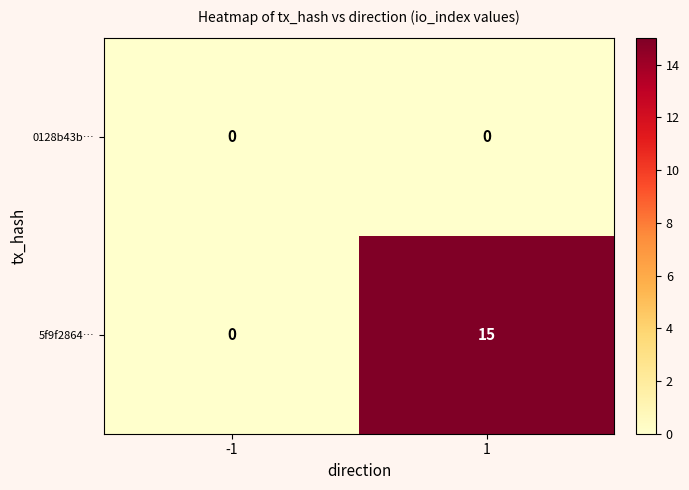

What is the sum of the 5f9f2864… values at 1 and -1?

15